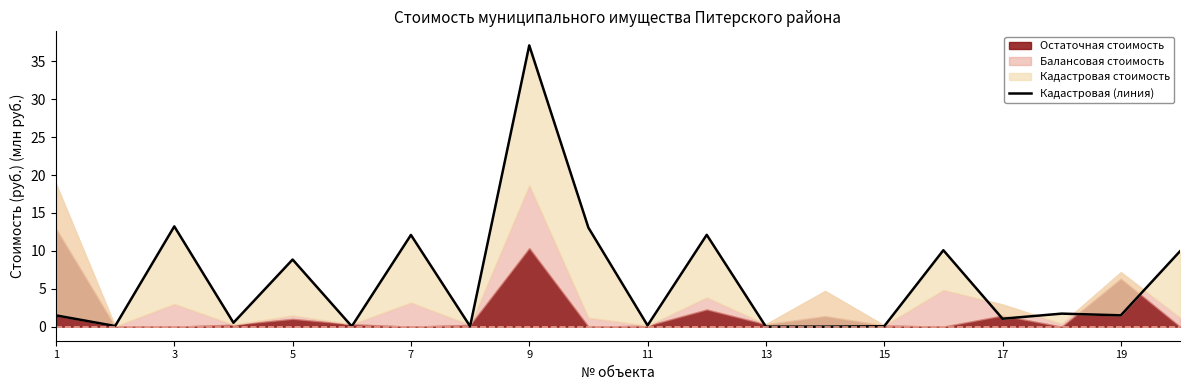

How many data points does each series have?

20